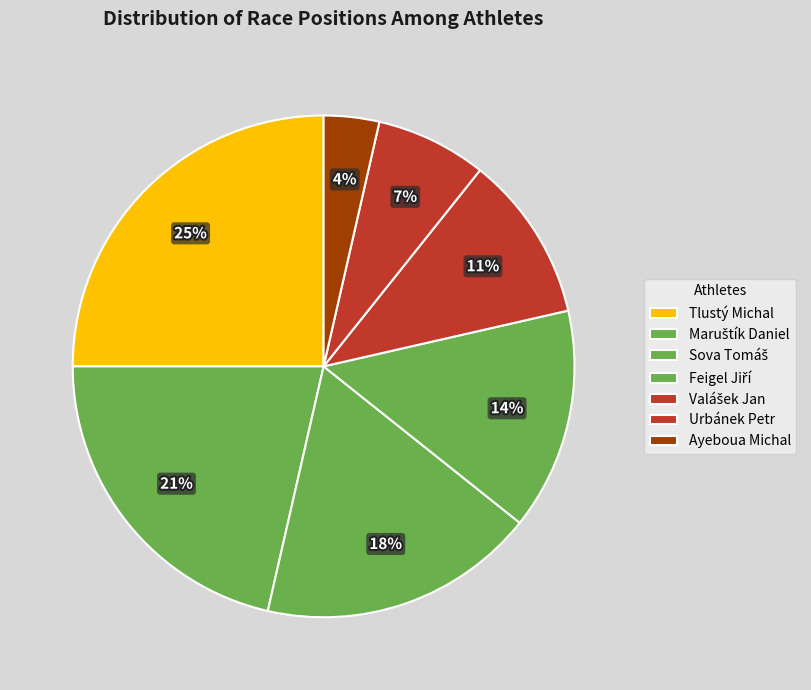

How many segments does this pie chart have?

7